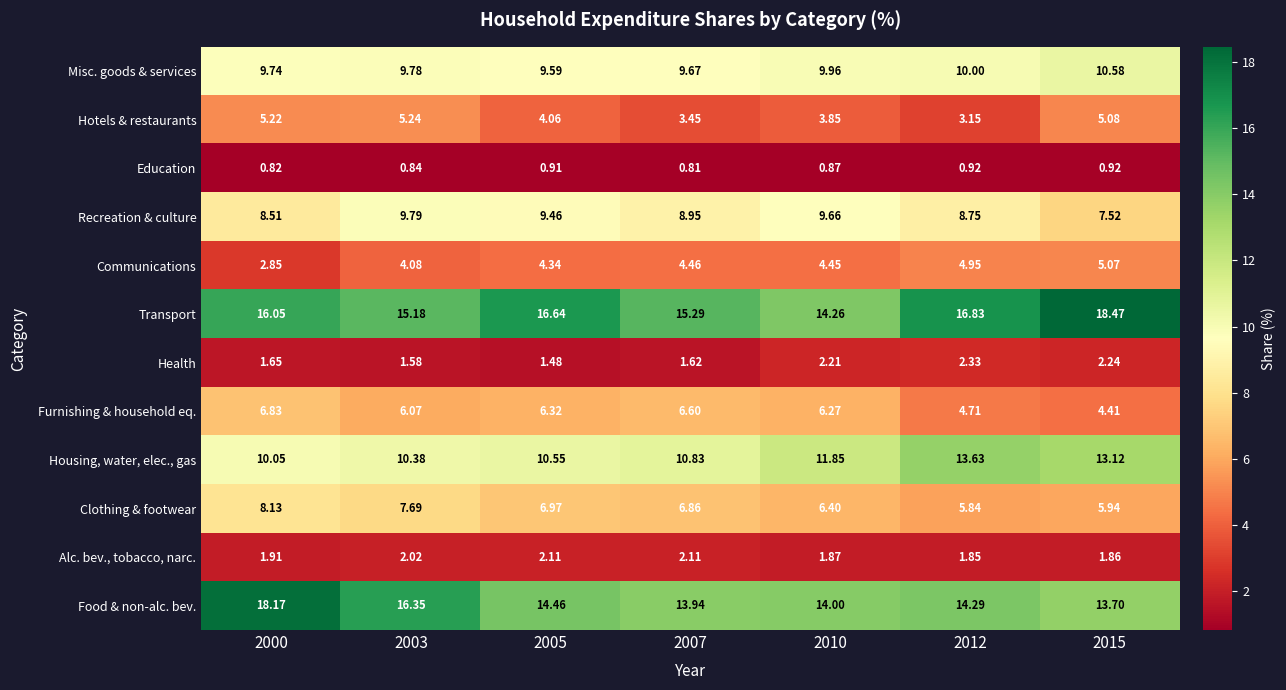

Between 2007 and 2010, which series saw the biggest shift?

Transport